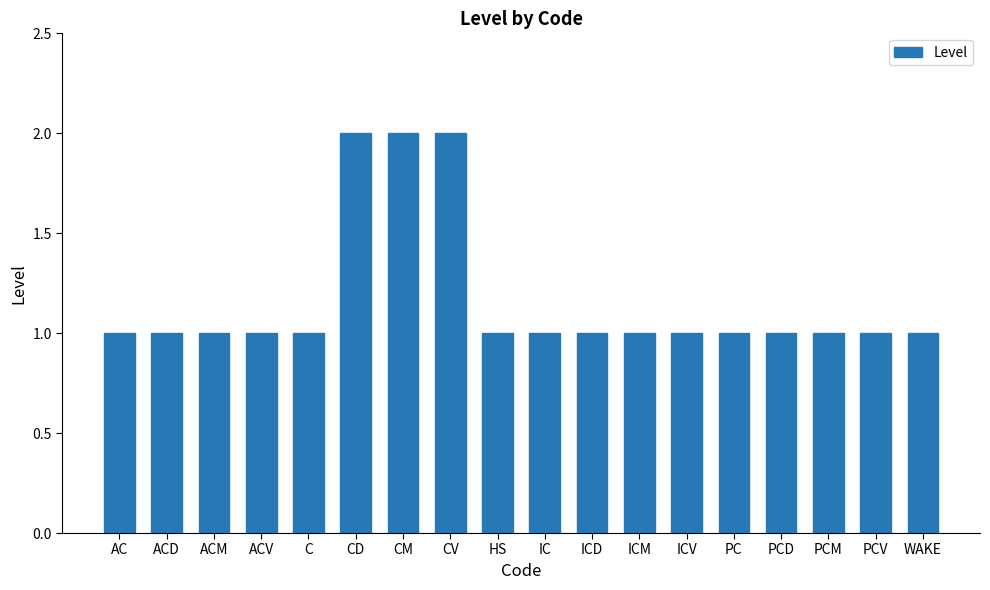

What is the maximum value shown in the chart?

2